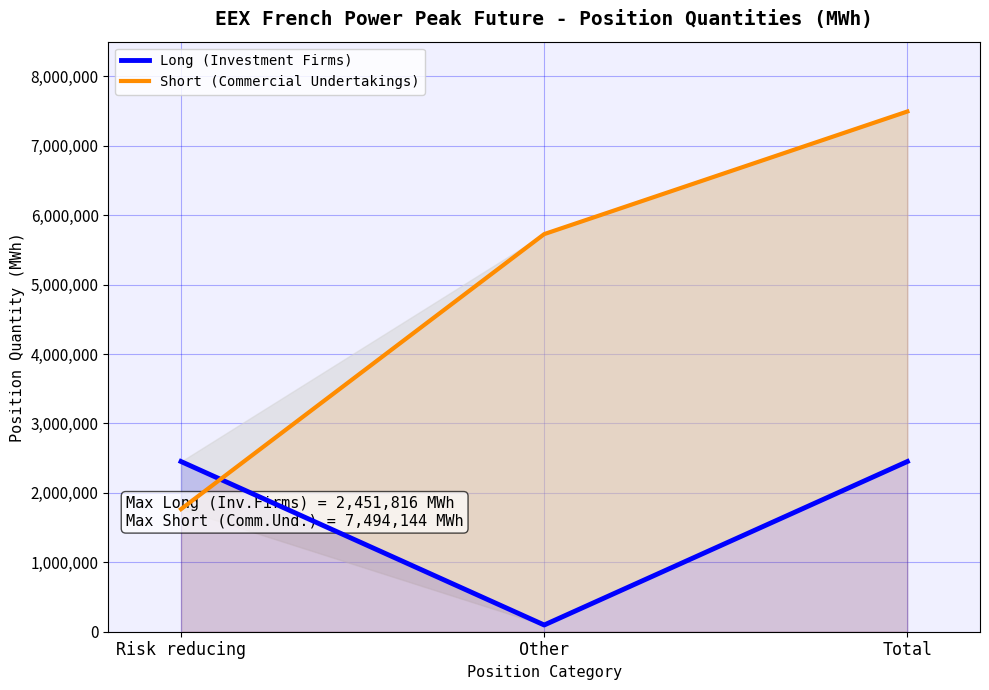

True or false: Long (Investment Firms) has a value of 4202953 at Total.

False